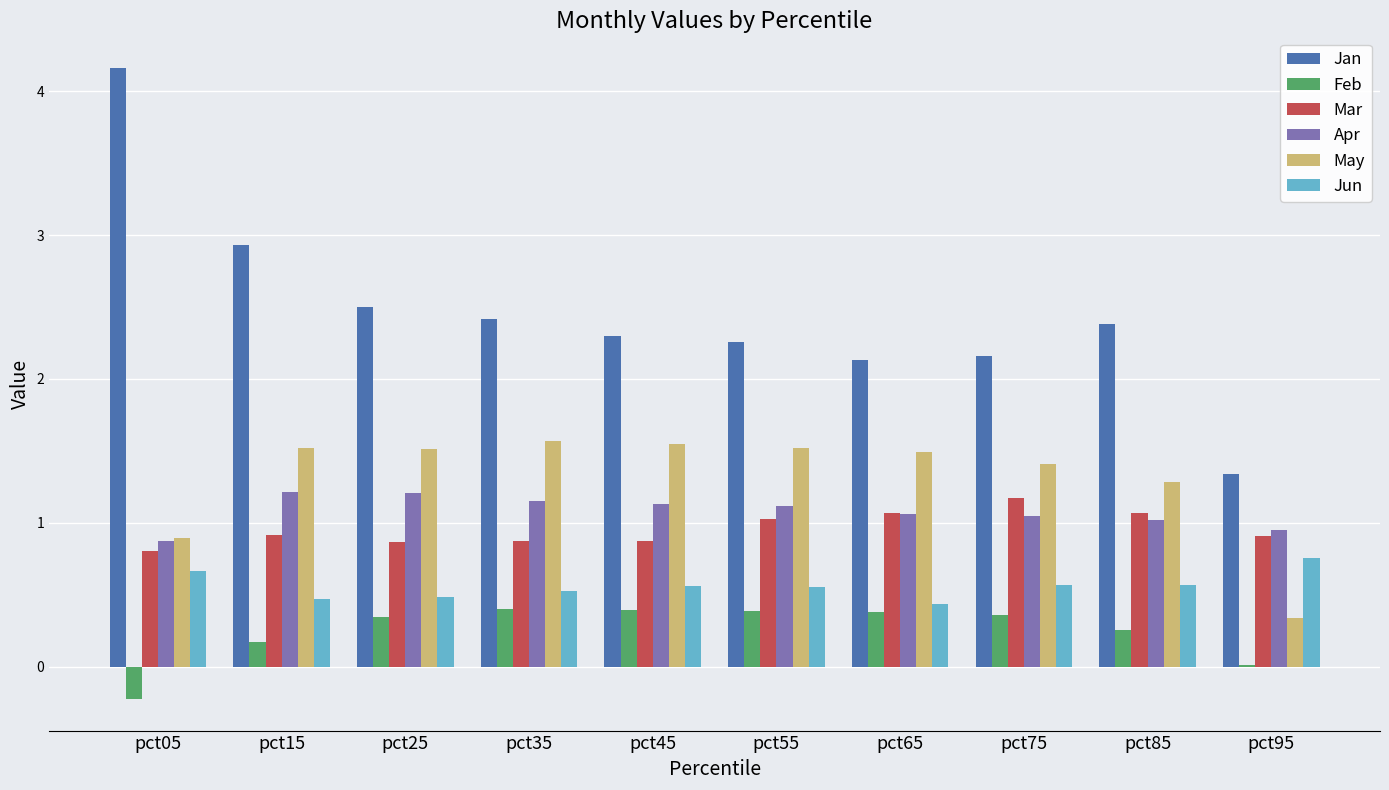

What are all the series names shown in the legend?

Jan, Feb, Mar, Apr, May, Jun